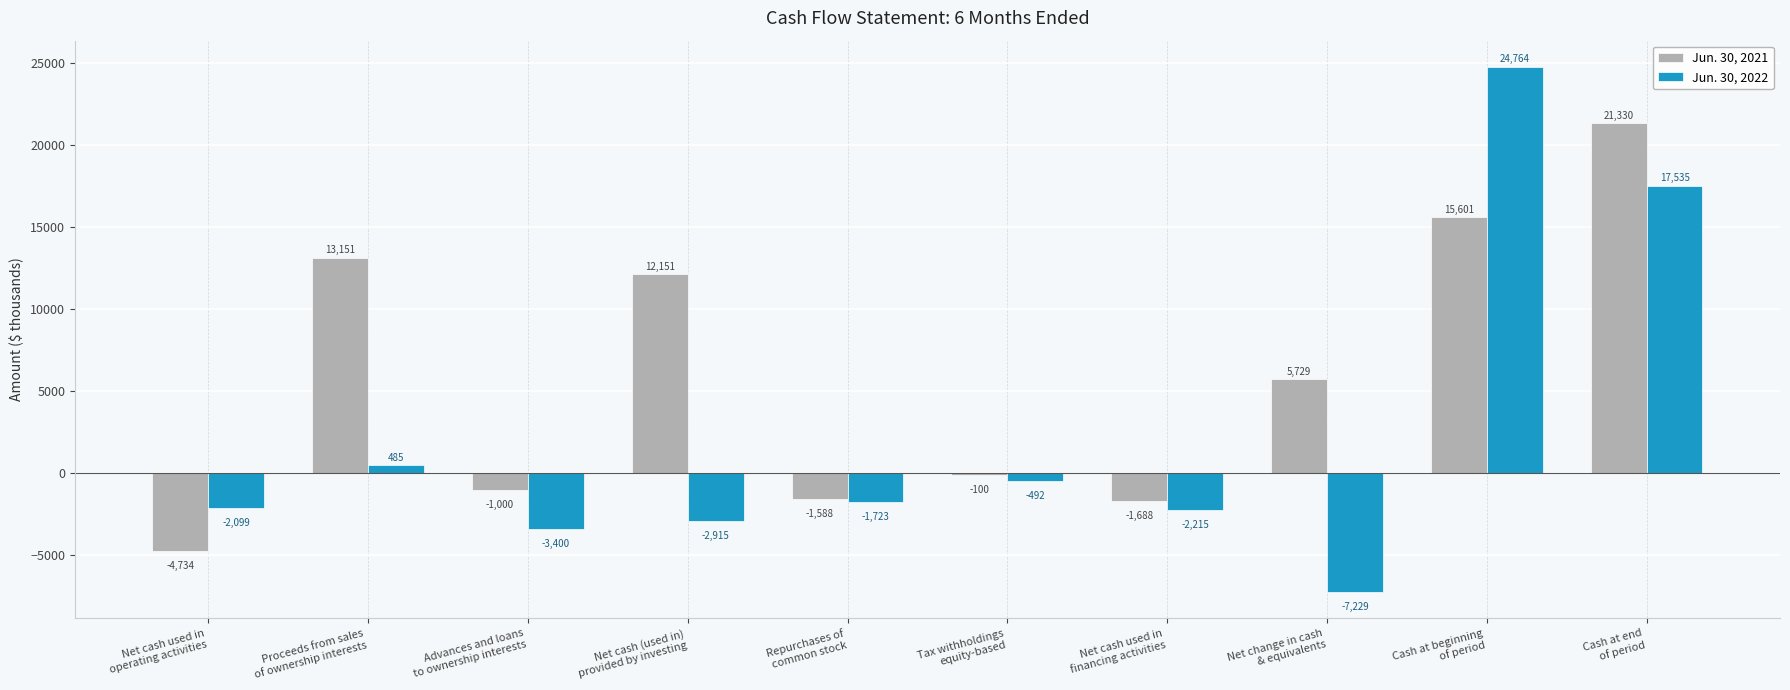

How many data points in Jun. 30, 2022 are above -1723?

4